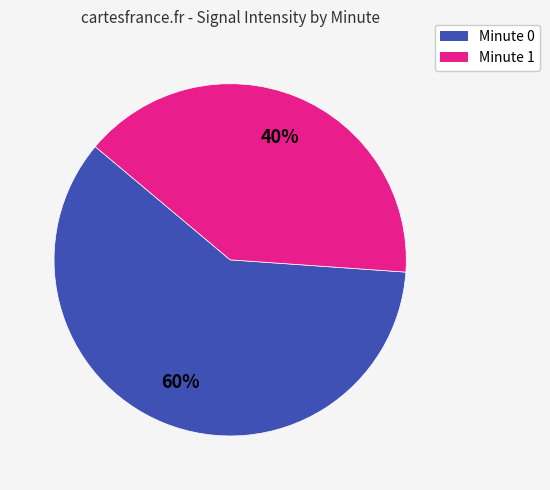

Do Minute 0 and Minute 1 together represent more than half of the pie?

Yes